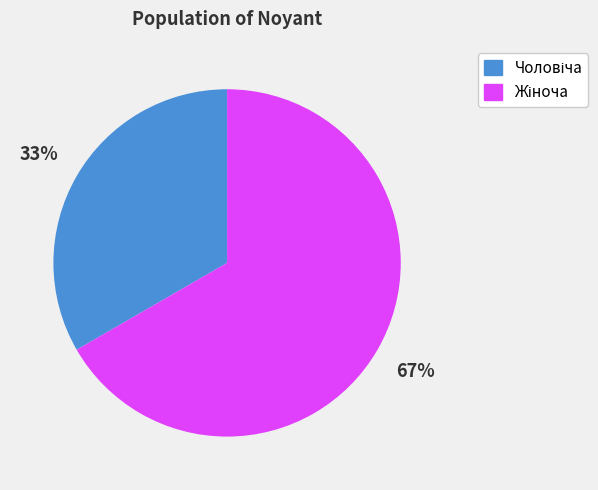

Does any single category account for the majority?

Yes